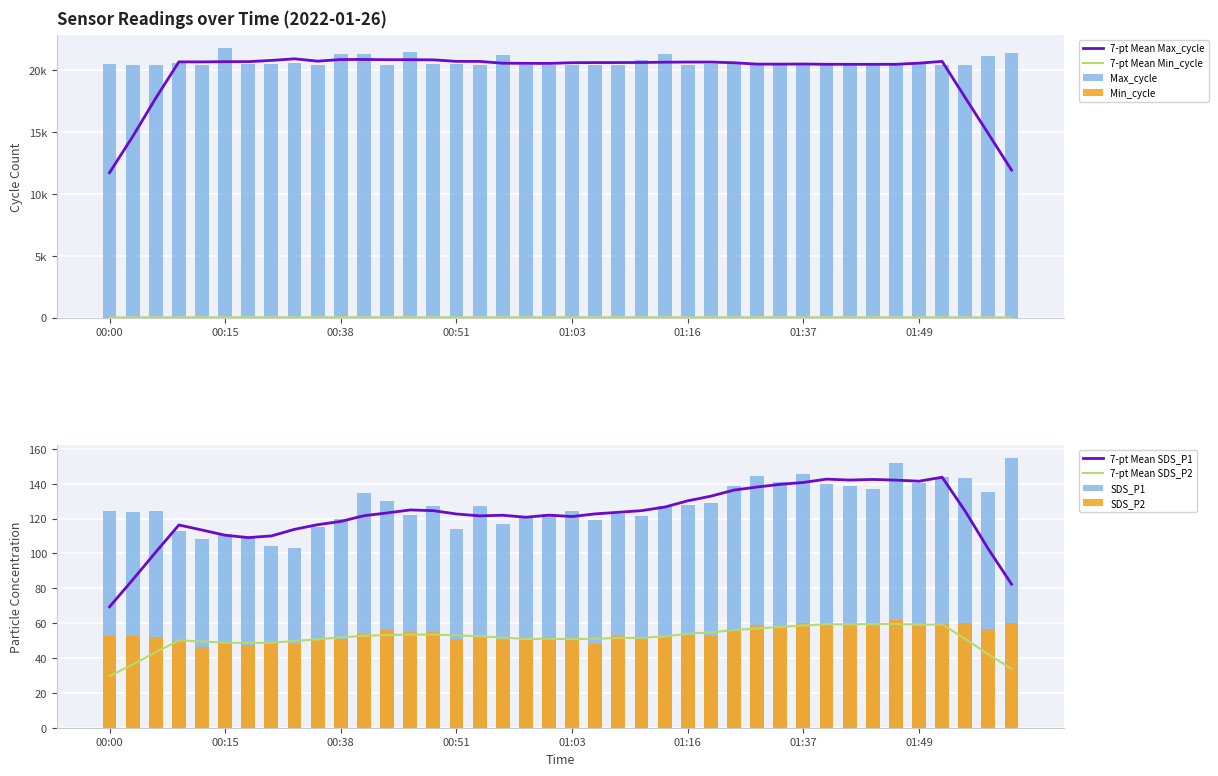

At which label is Max_cycle closest to 21092?

01:56